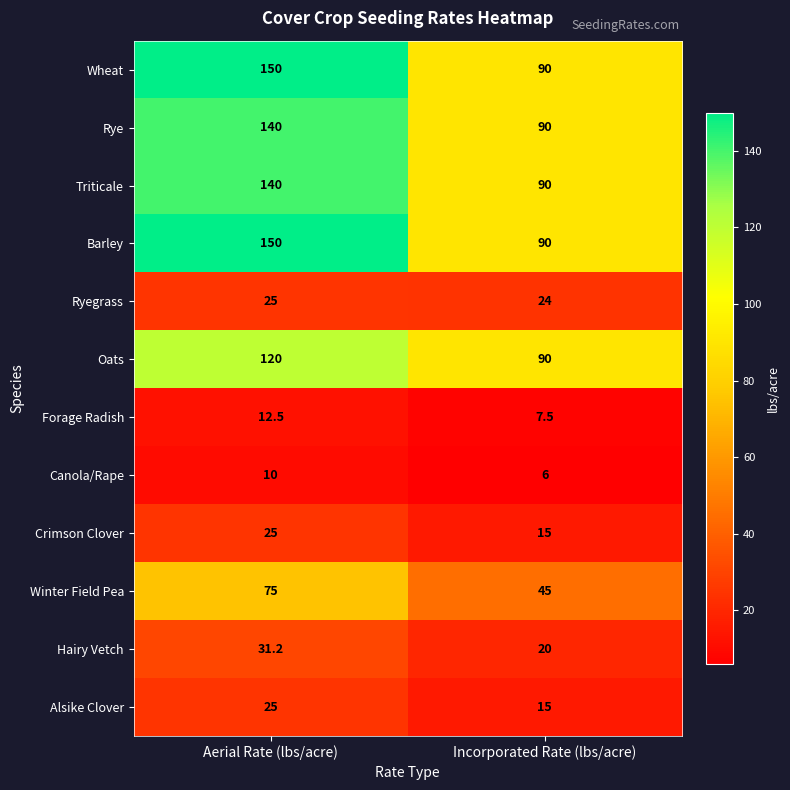

What is the sum of the Forage Radish values at Incorporated Rate (lbs/acre) and Aerial Rate (lbs/acre)?

20.0